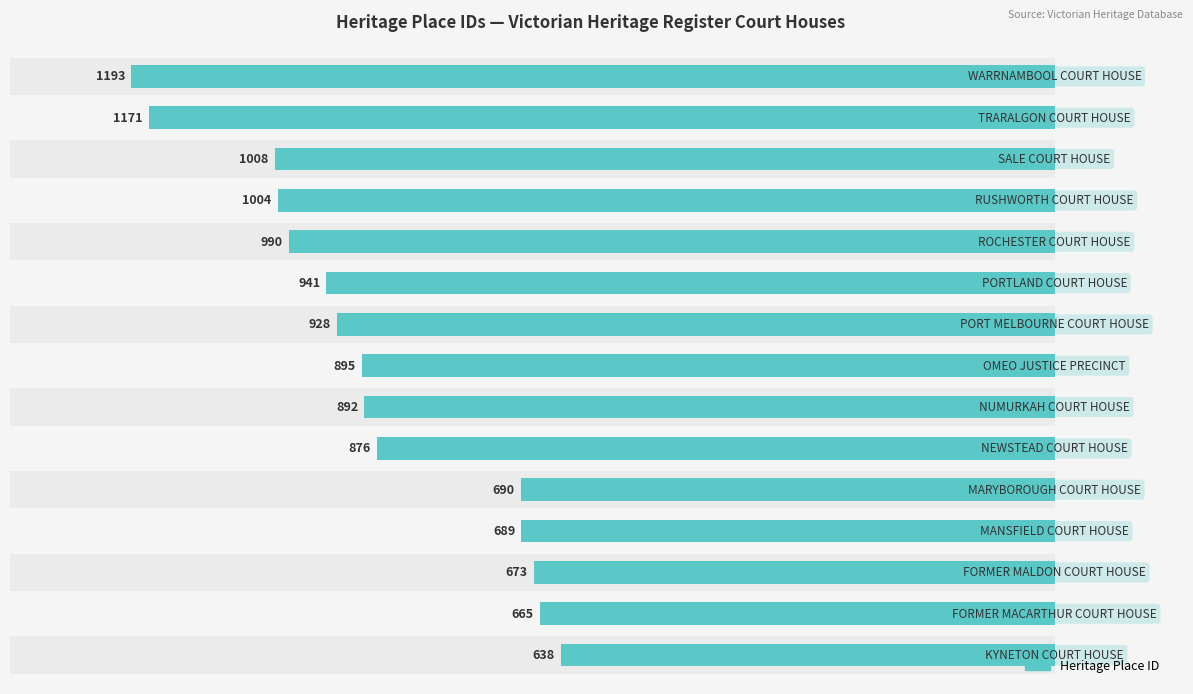

Count the number of data series in this chart.

1